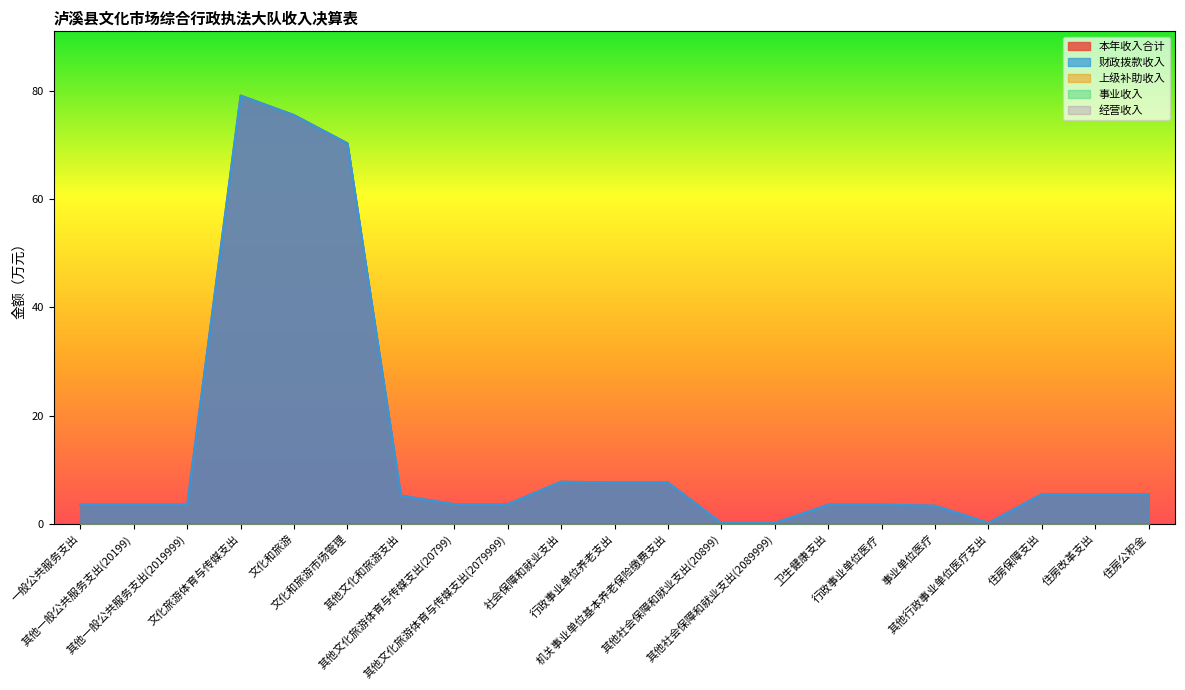

At which category is the sum across all series the highest?

文化旅游体育与传媒支出